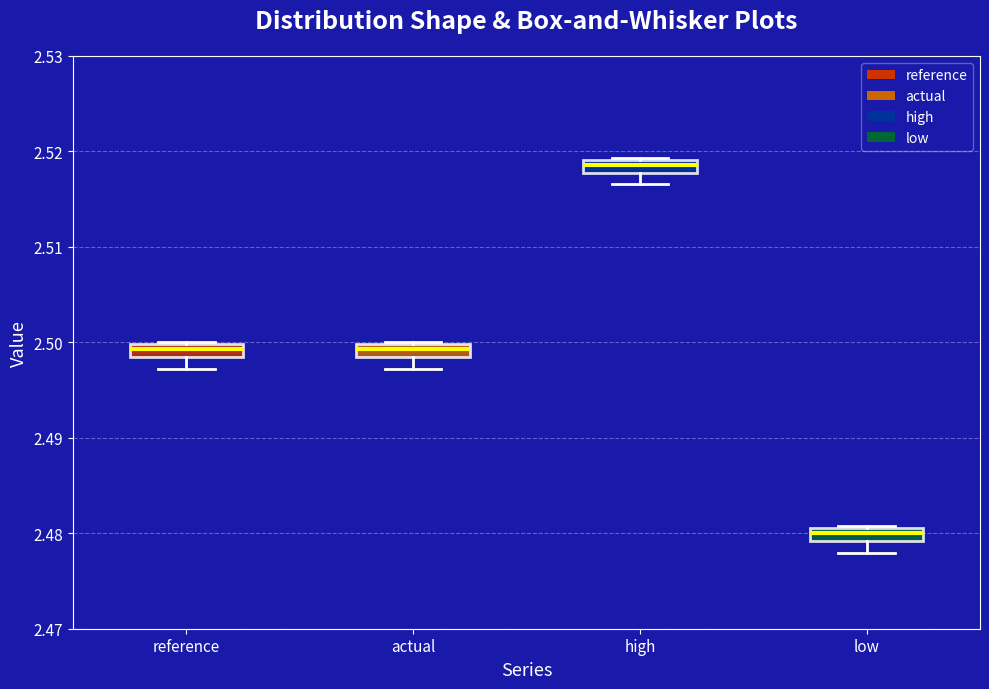

Which box's median line is the highest?

high